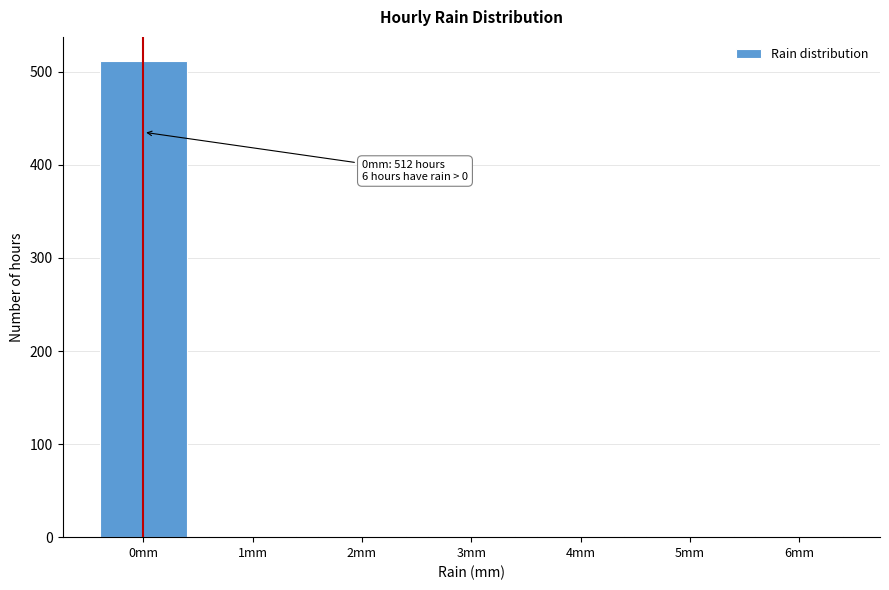

Reading left to right, list all the values displayed in this chart.

0mm=512	1mm=1	2mm=1	3mm=1	4mm=1	5mm=1	6mm=1